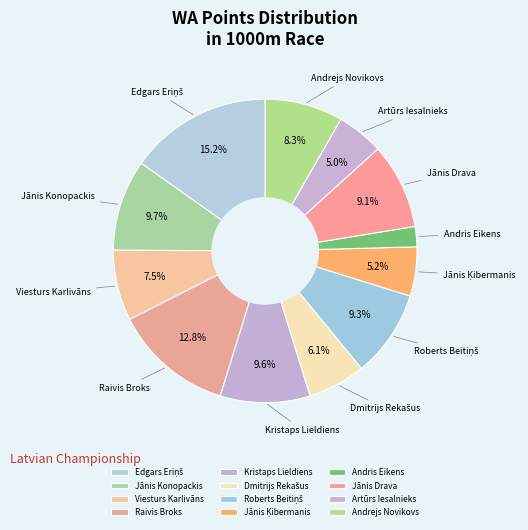

What percentage do Jānis Konopackis and Jānis Drava together represent?

18.8%